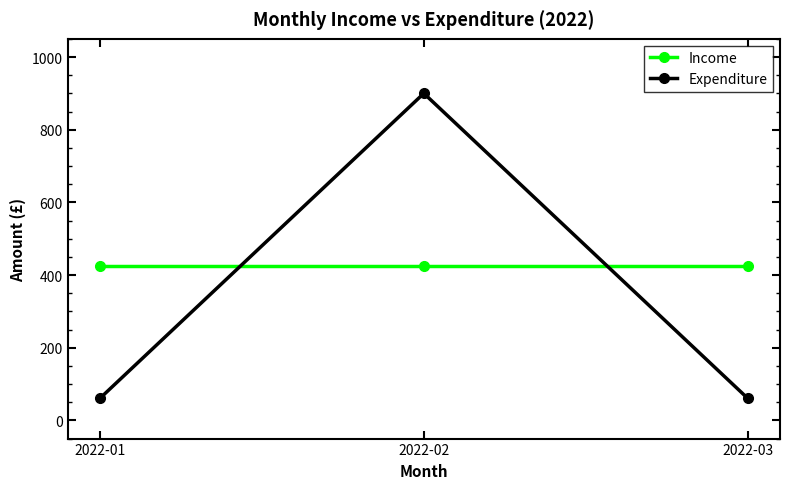

Reading left to right, what are all the values shown in this chart?

Income: 426	426	426
Expenditure: 61	900	61